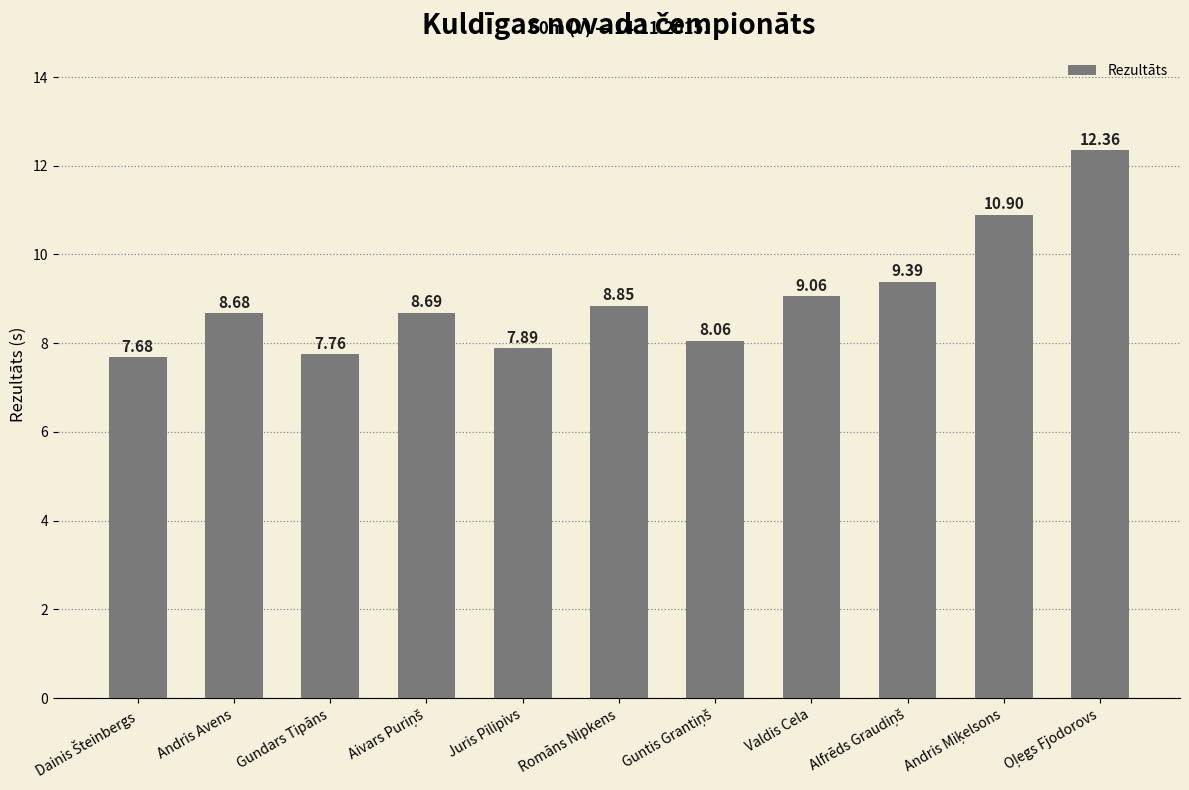

What is the sum of all values?

99.3